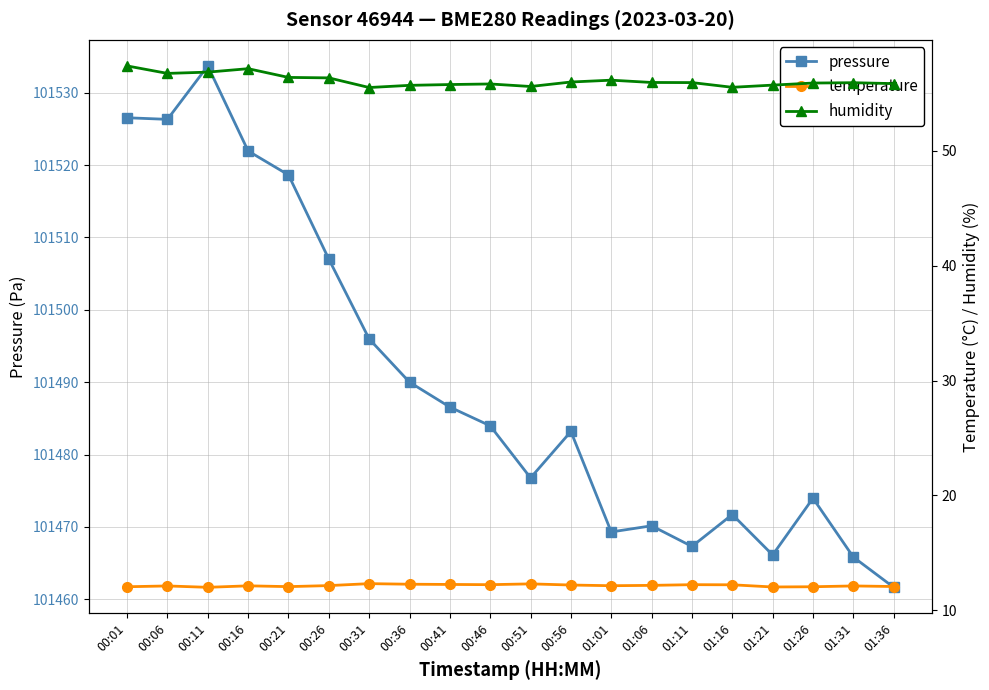

At 00:36, list the series in order from largest to smallest.

pressure, humidity, temperature